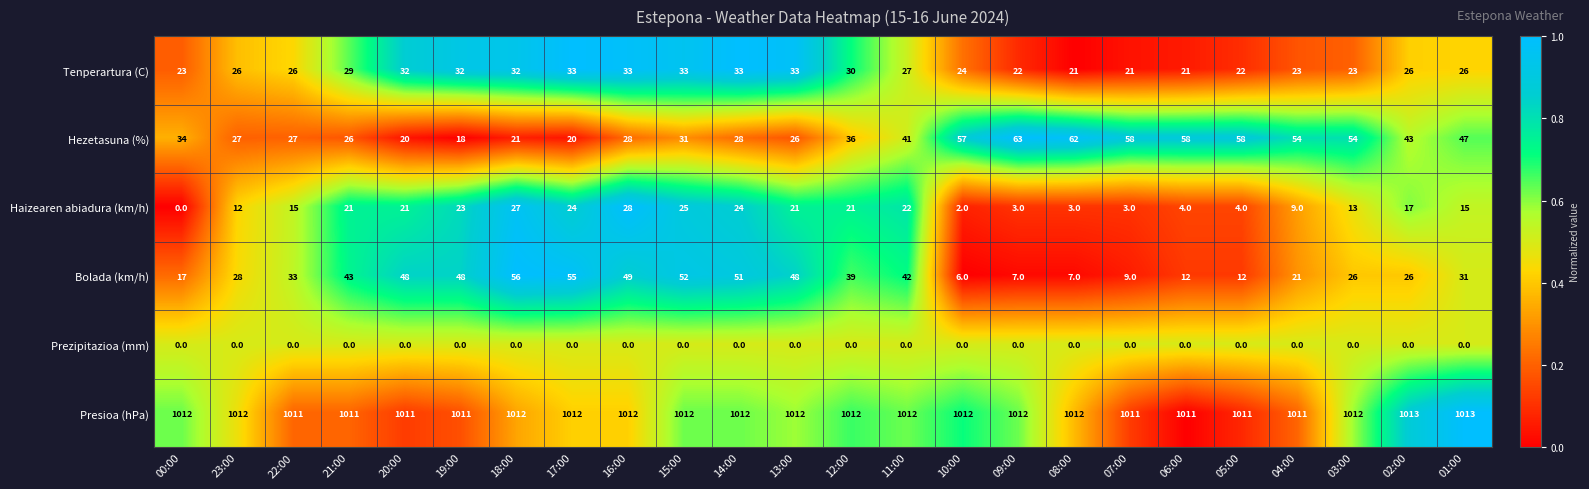

Is it true that Bolada (km/h) equals 26 at 21:00?

False